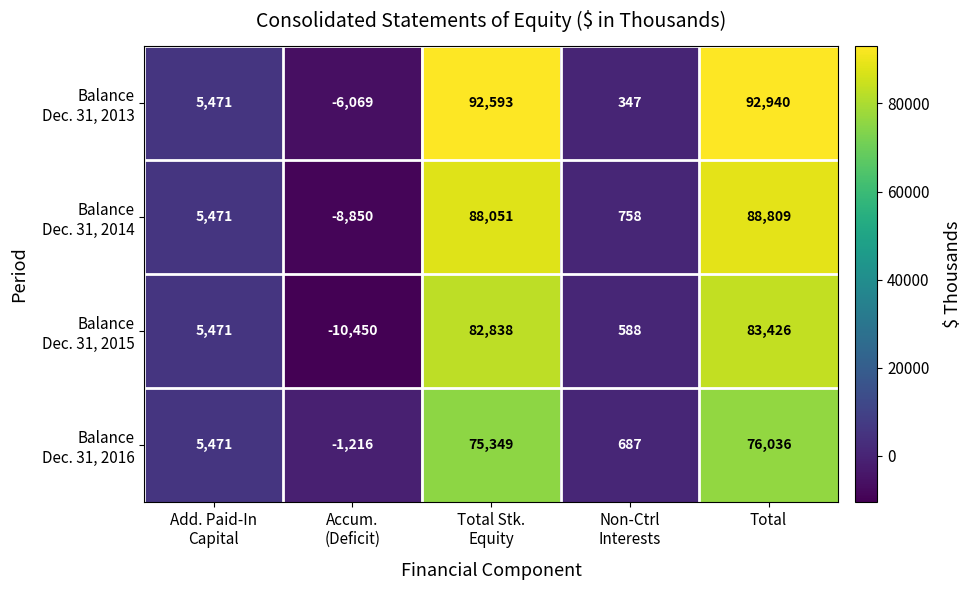

At which category is the sum across all series the highest?

Total